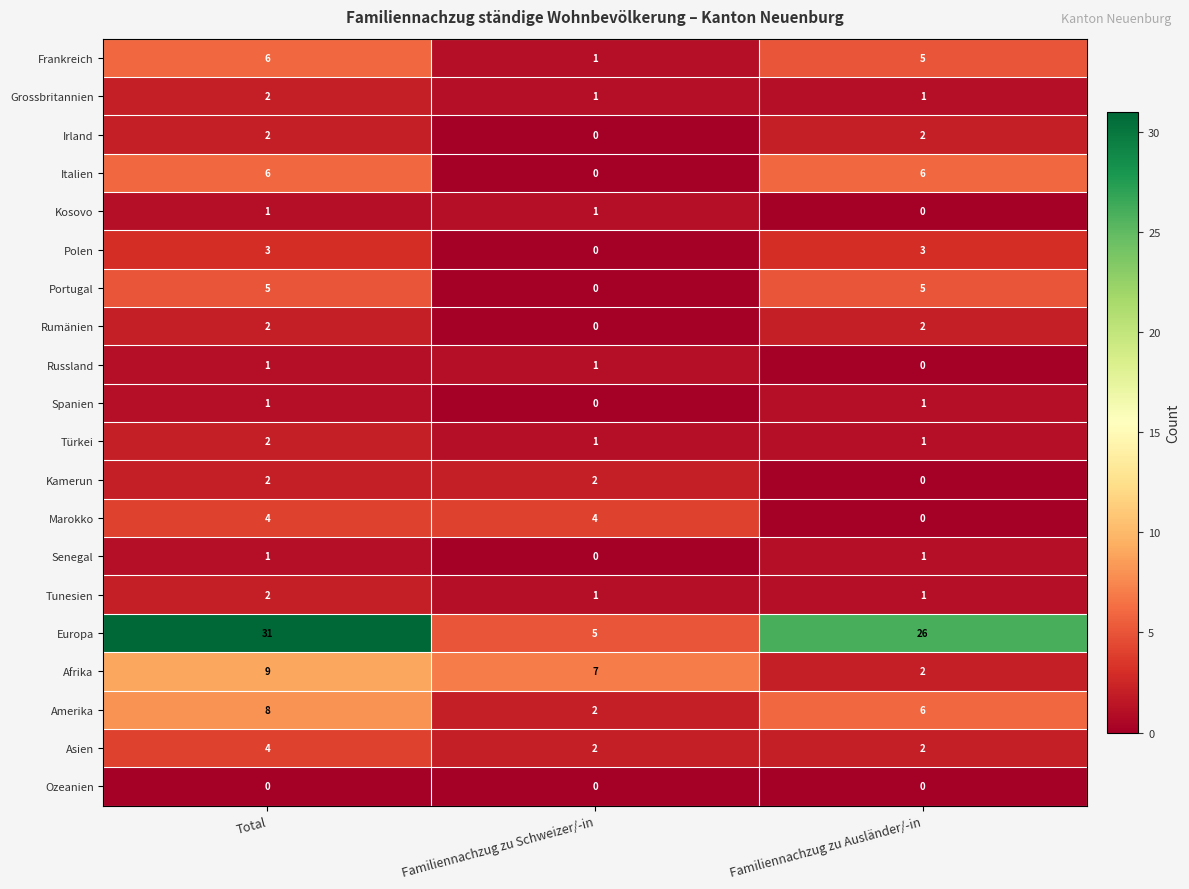

How many Türkei values are between 1 and 2?

3